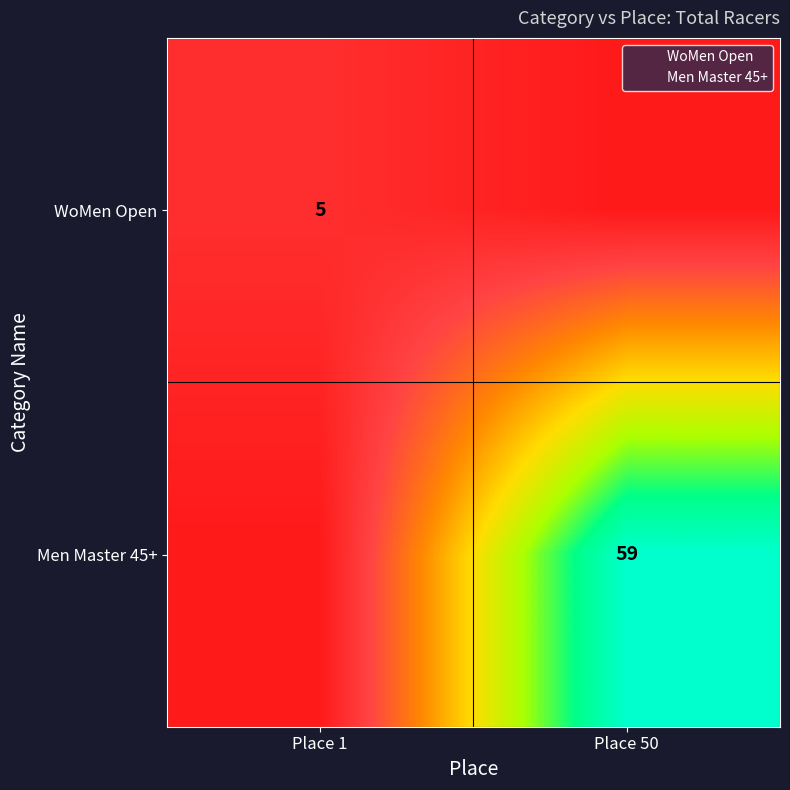

What is the total value across all series at Place 1?

5